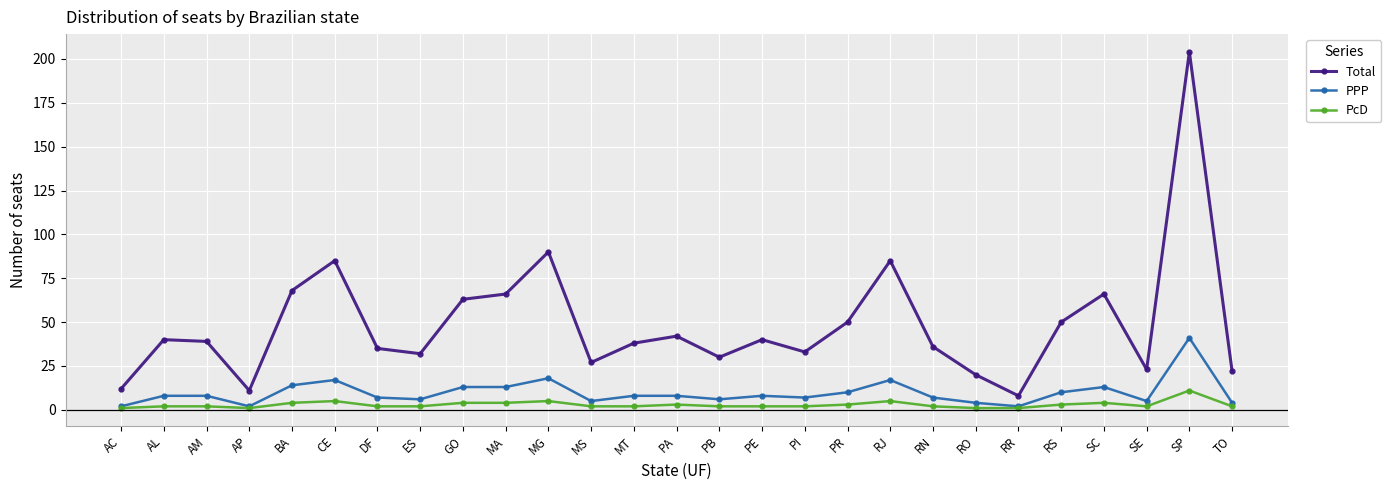

At how many categories does at least one series exceed 167?

1